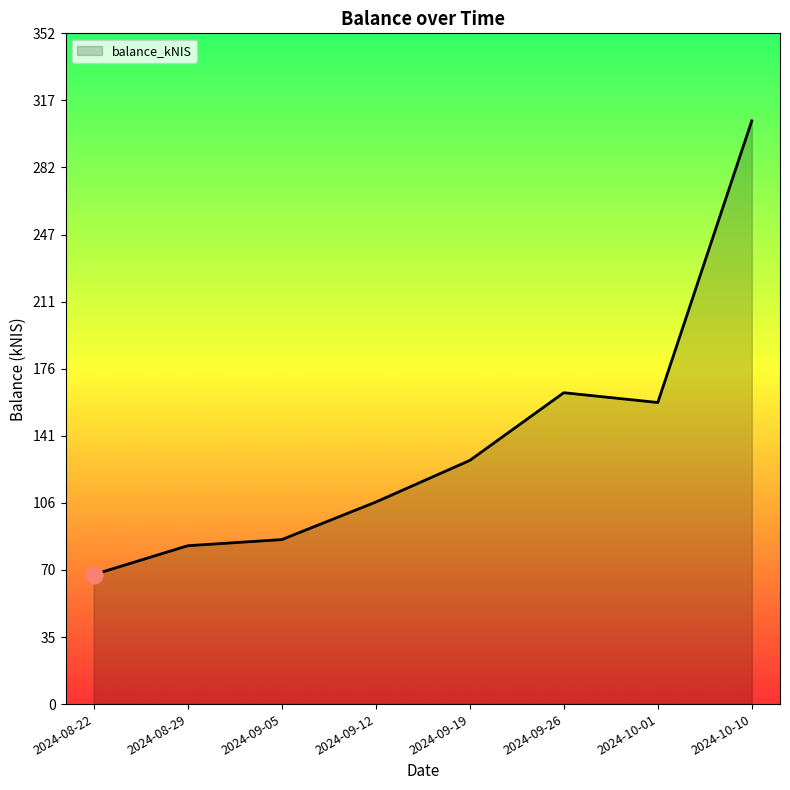

Where is the first local minimum?

2024-10-01